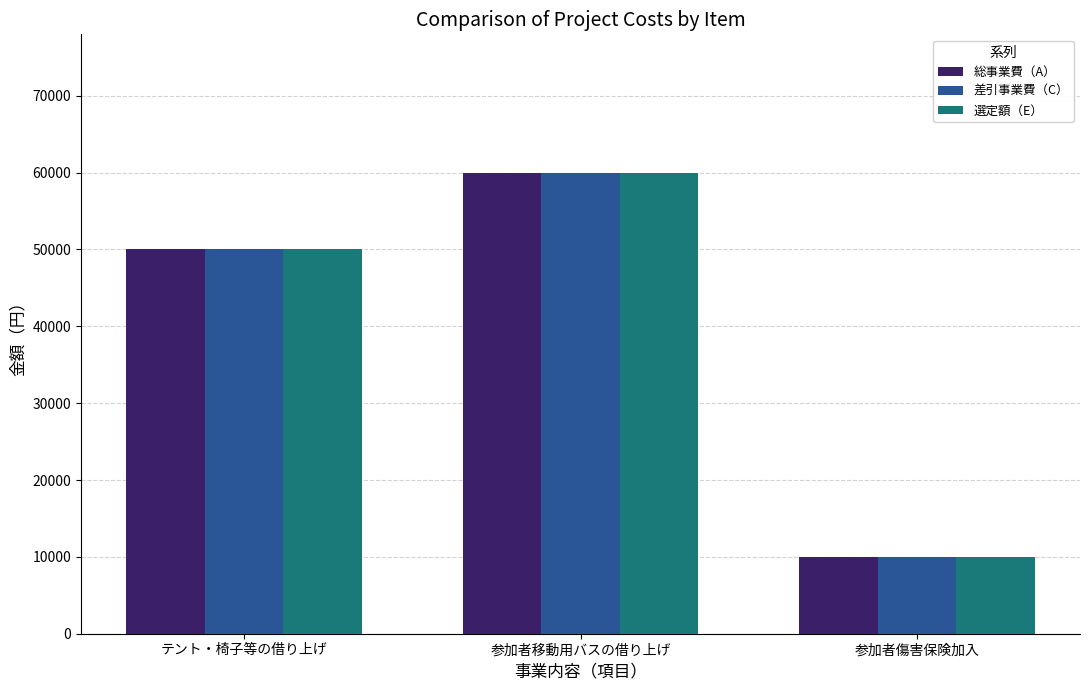

Count the number of categories in the chart.

3